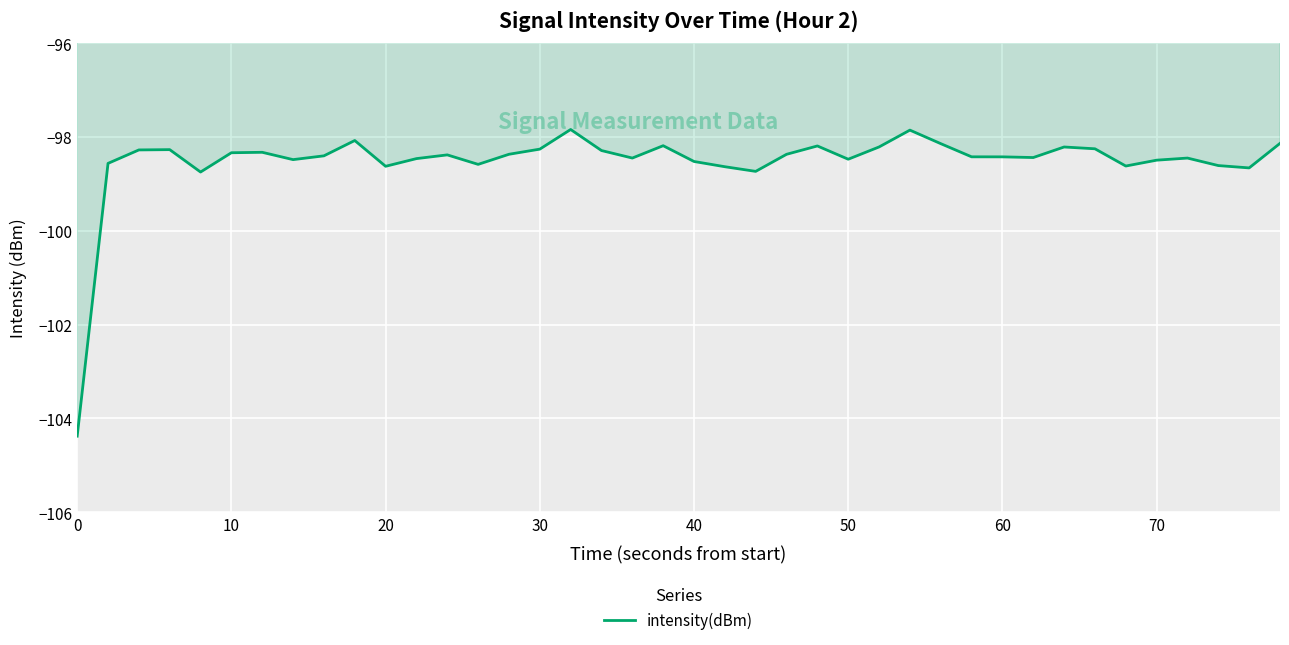

What is the smallest value displayed?

-104.4